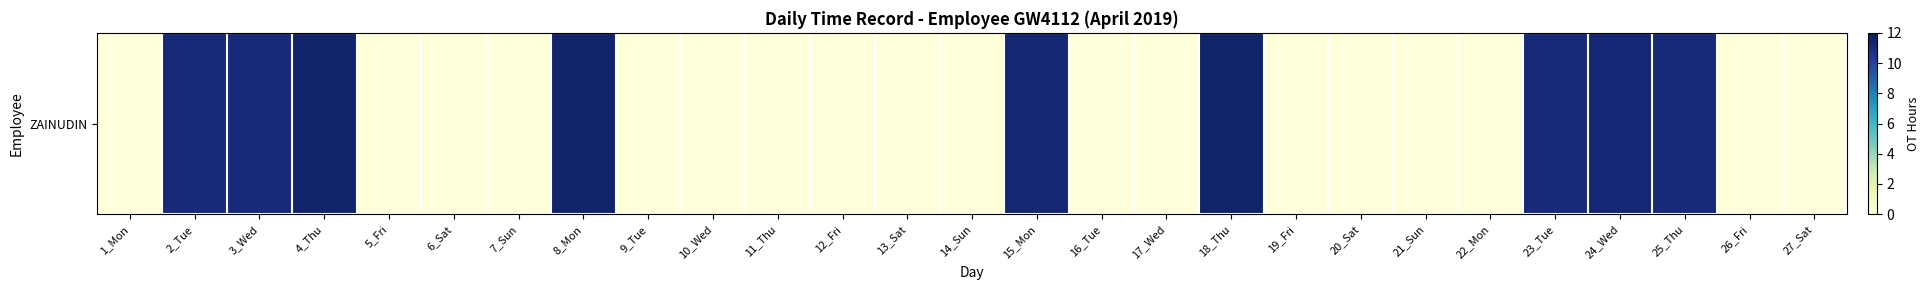

How many values exceed 0?

9